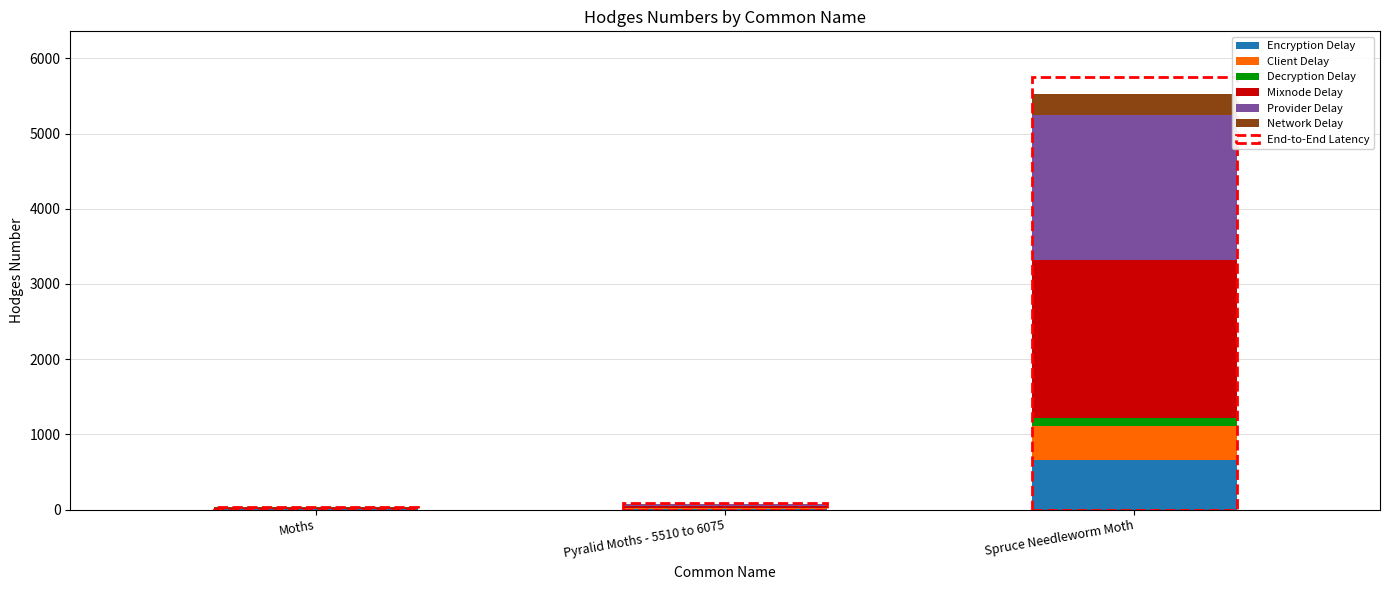

At which category is the sum across all series the highest?

Spruce Needleworm Moth